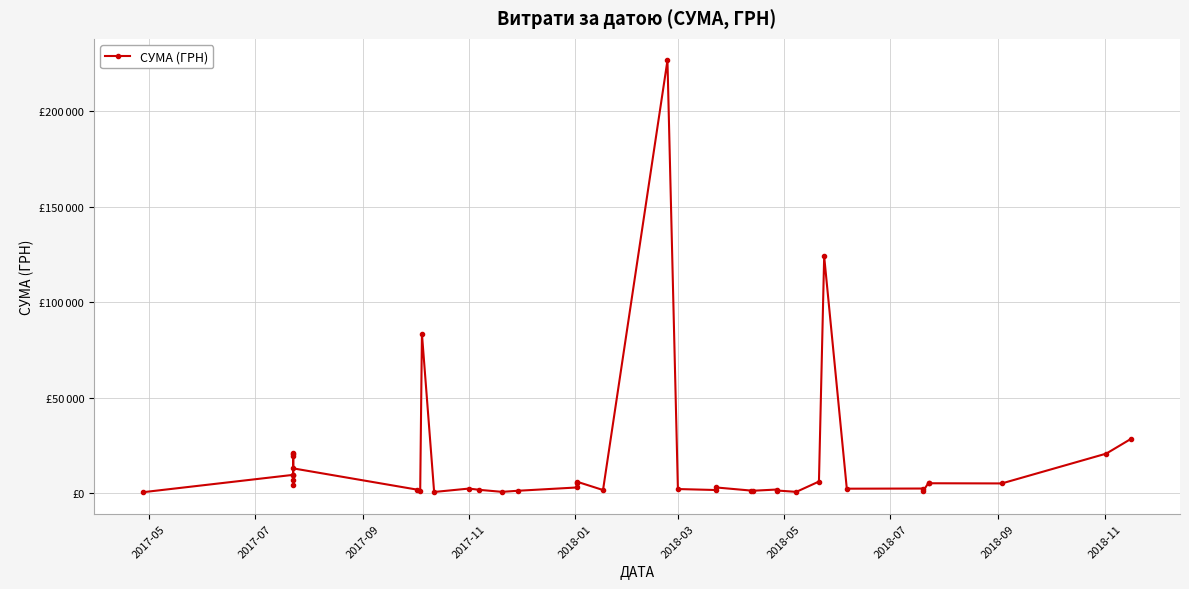

What is the minimum value shown in the chart?

423.0